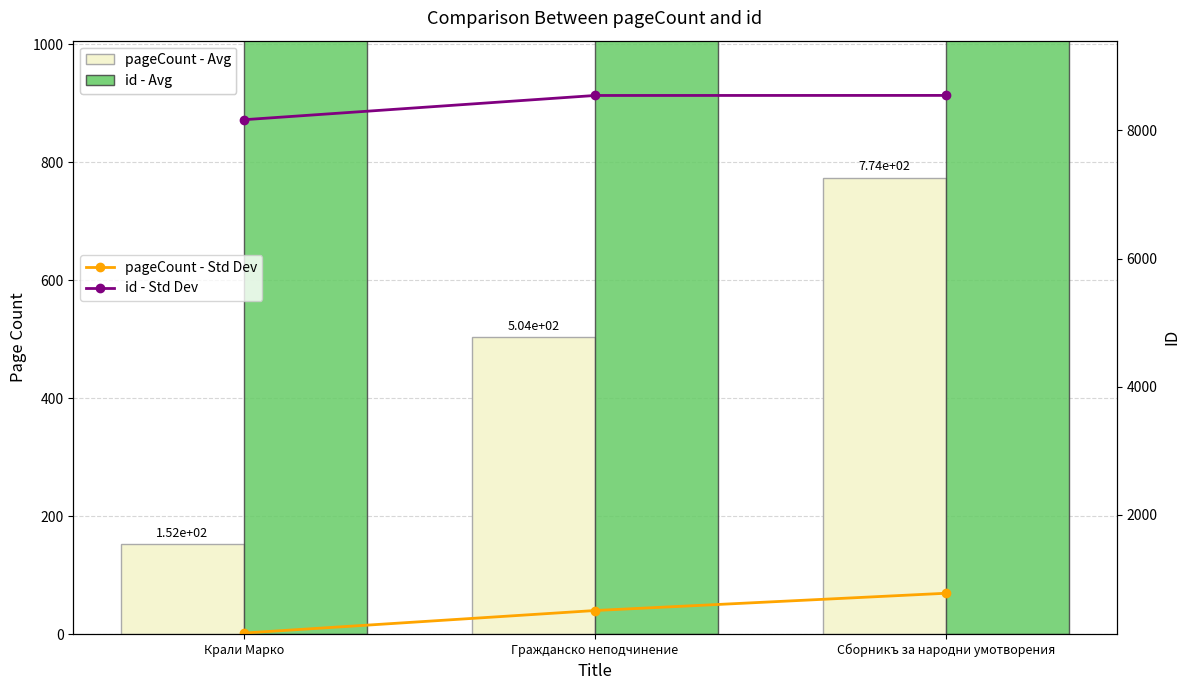

What is the value of the pageCount - Avg bar at the 1st from the left?

152